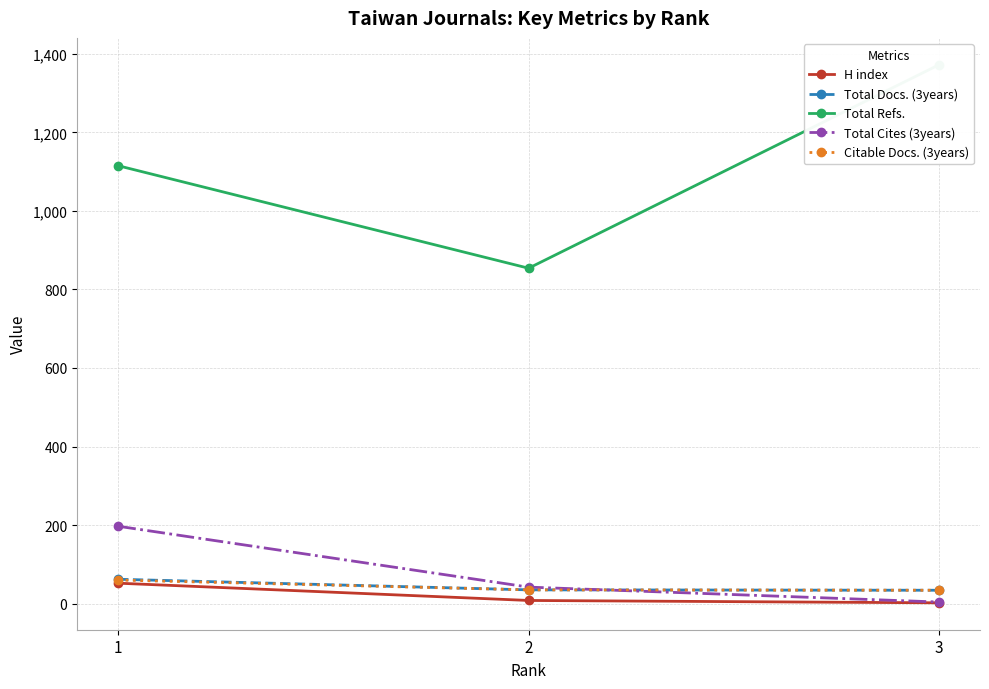

Which category has the highest value in the Total Docs. (3years) series?

1